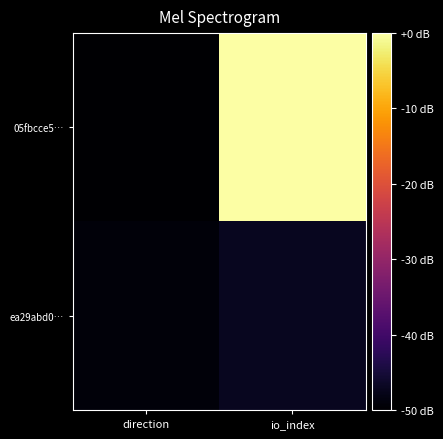

What is the smallest value displayed?

-50.0